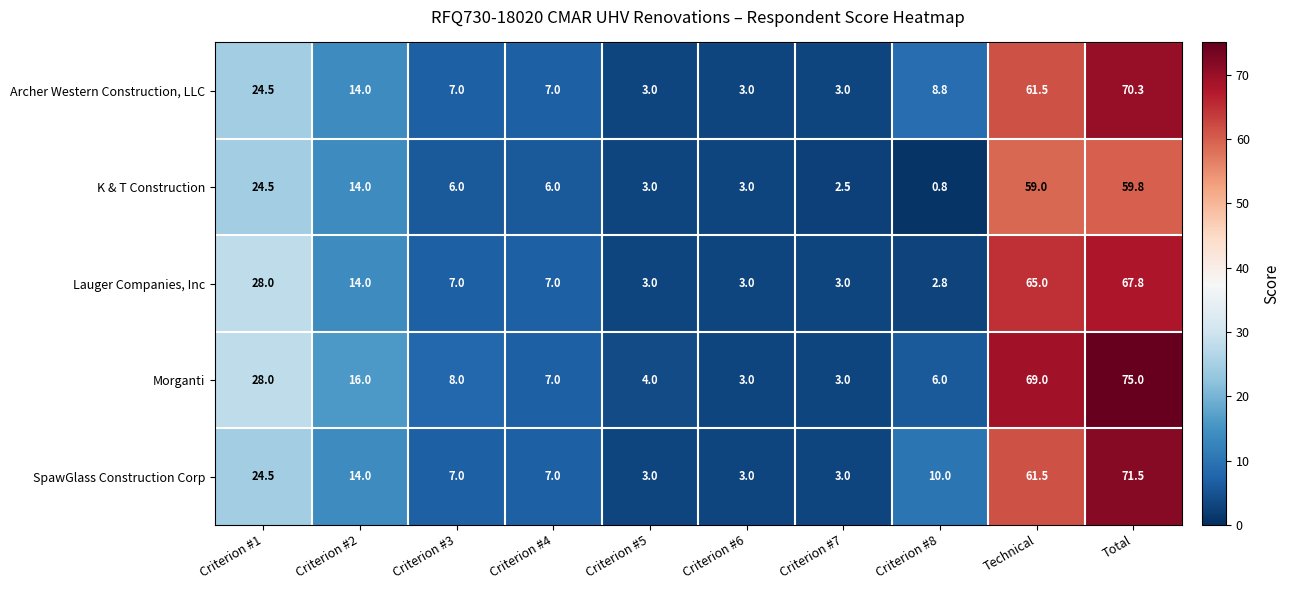

What is the highest value of the K & T Construction series?

59.8